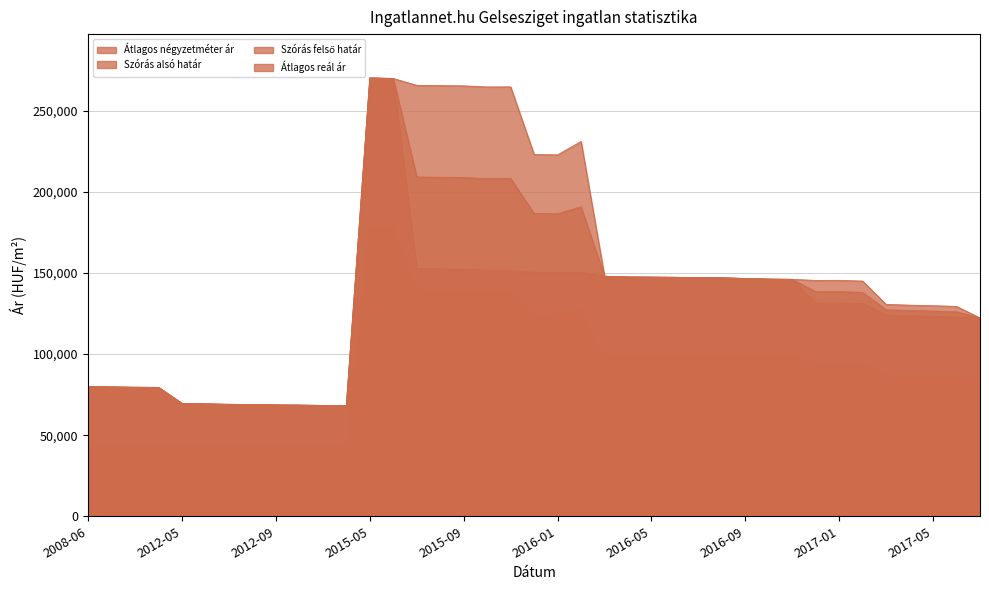

What are all the series names shown in the legend?

Átlagos négyzetméter ár, Szórás alsó határ, Szórás felső határ, Átlagos reál ár